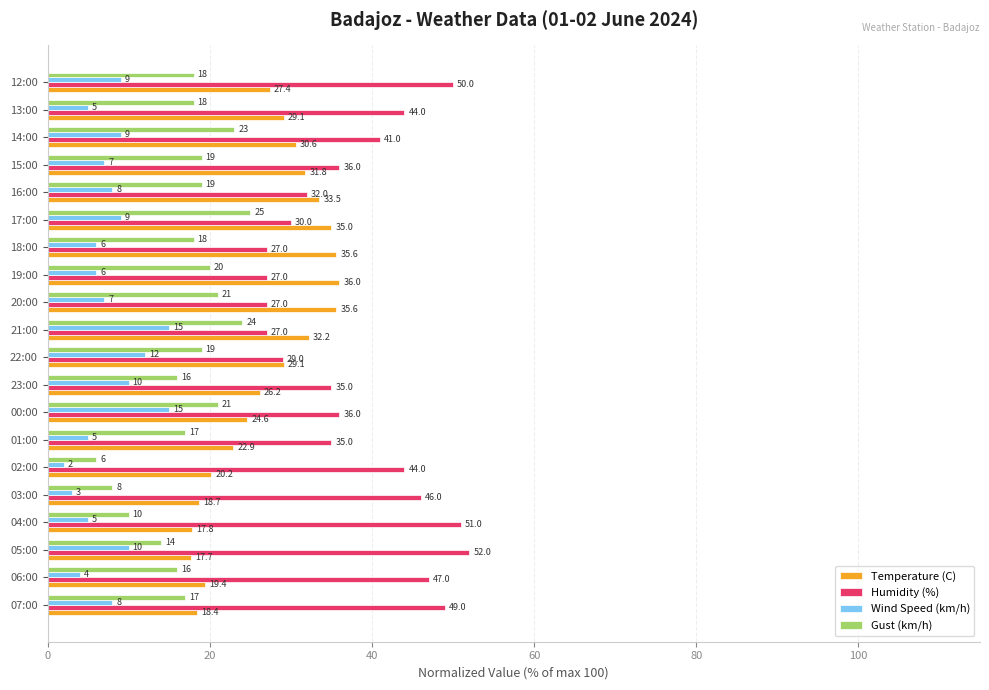

Which series changed the most between 01:00 and 23:00?

Wind Speed (km/h)